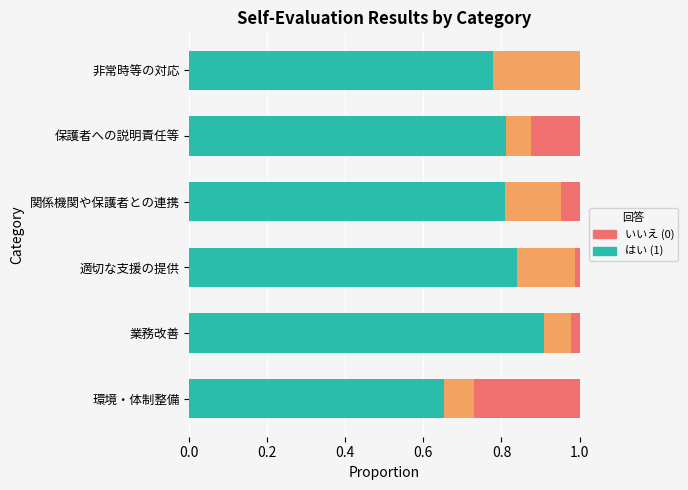

What is the total value across all series at 非常時等の対応?

1.0